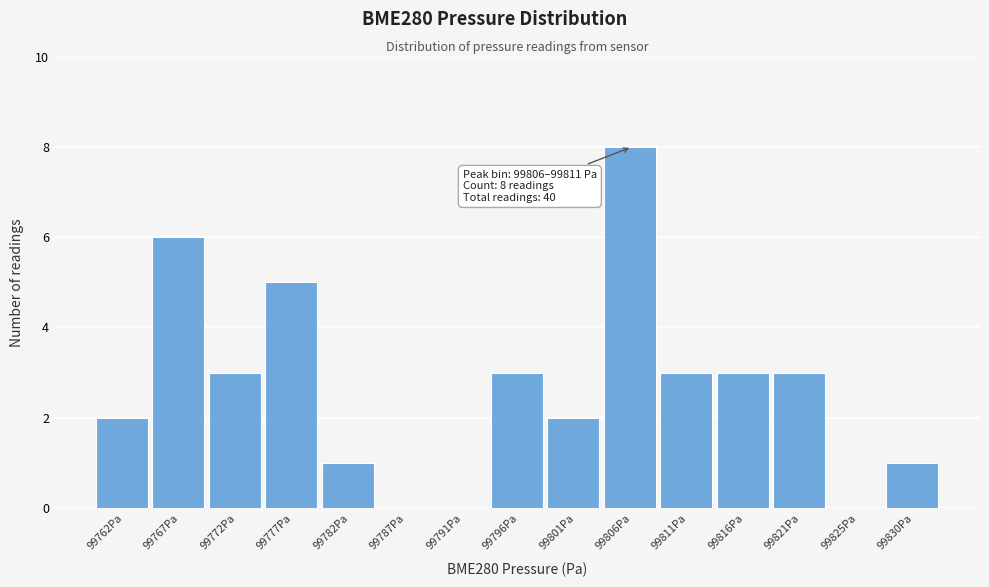

Reading left to right, transcribe all the data shown in this chart.

99762Pa=2	99767Pa=6	99772Pa=3	99777Pa=5	99782Pa=1	99787Pa=0	99791Pa=0	99796Pa=3	99801Pa=2	99806Pa=8	99811Pa=3	99816Pa=3	99821Pa=3	99825Pa=0	99830Pa=1